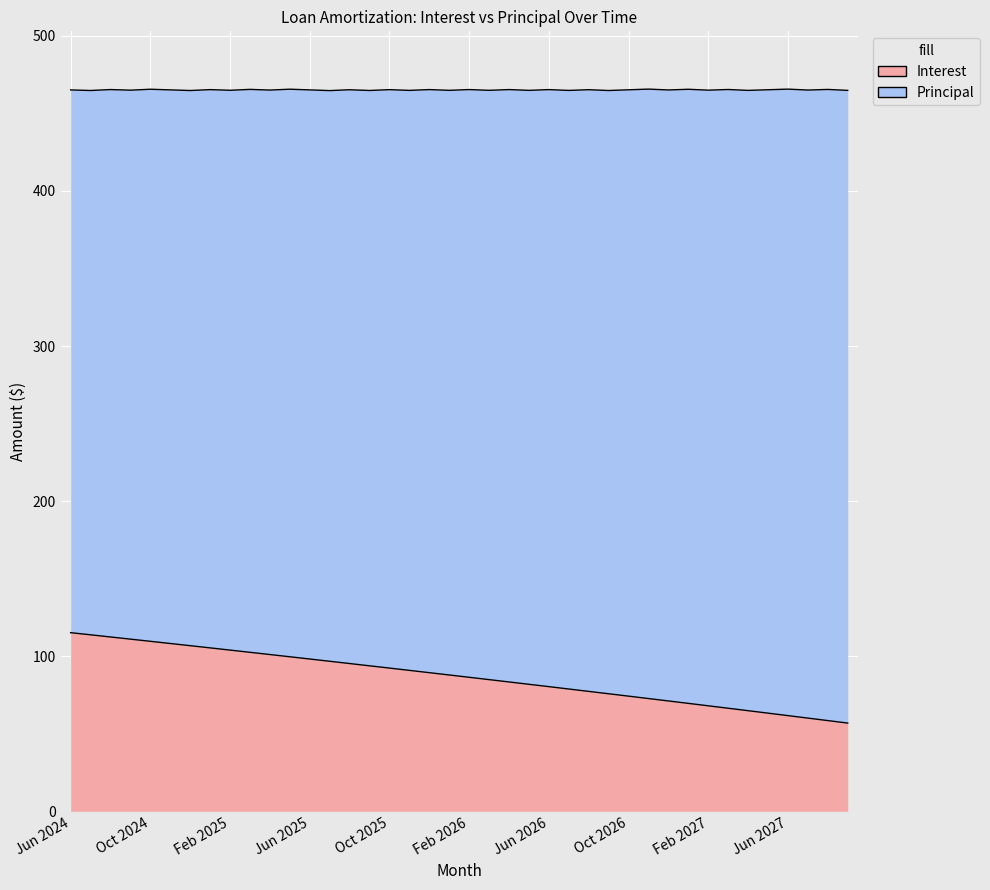

Between Feb 2025 and 12, which series saw the biggest shift?

Interest